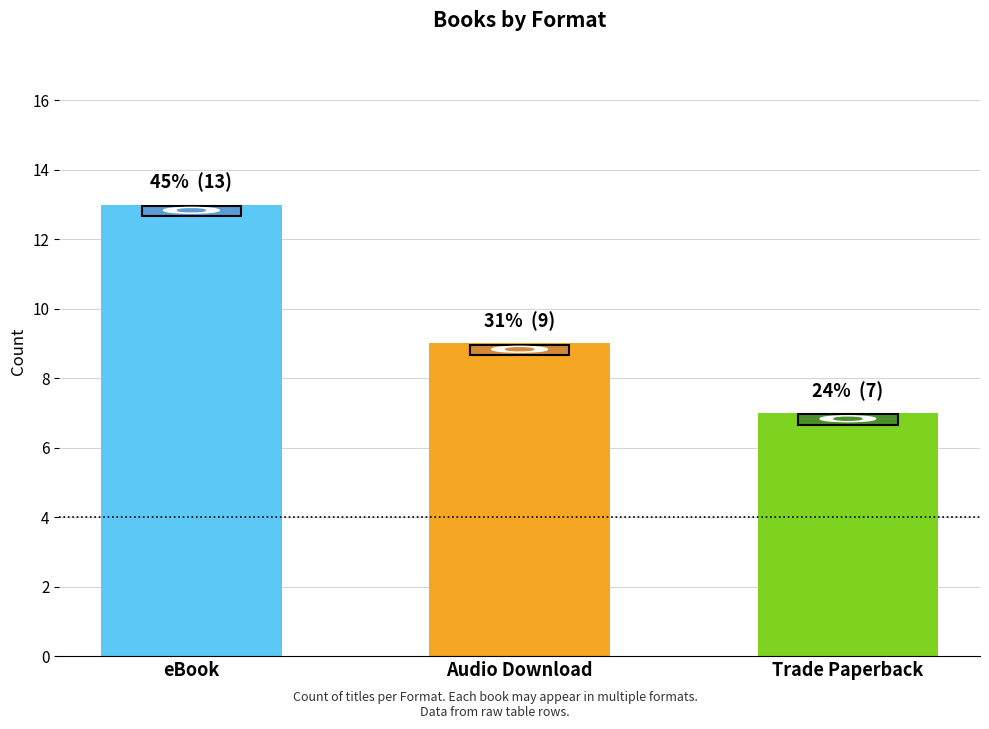

How many bars are there in total?

3